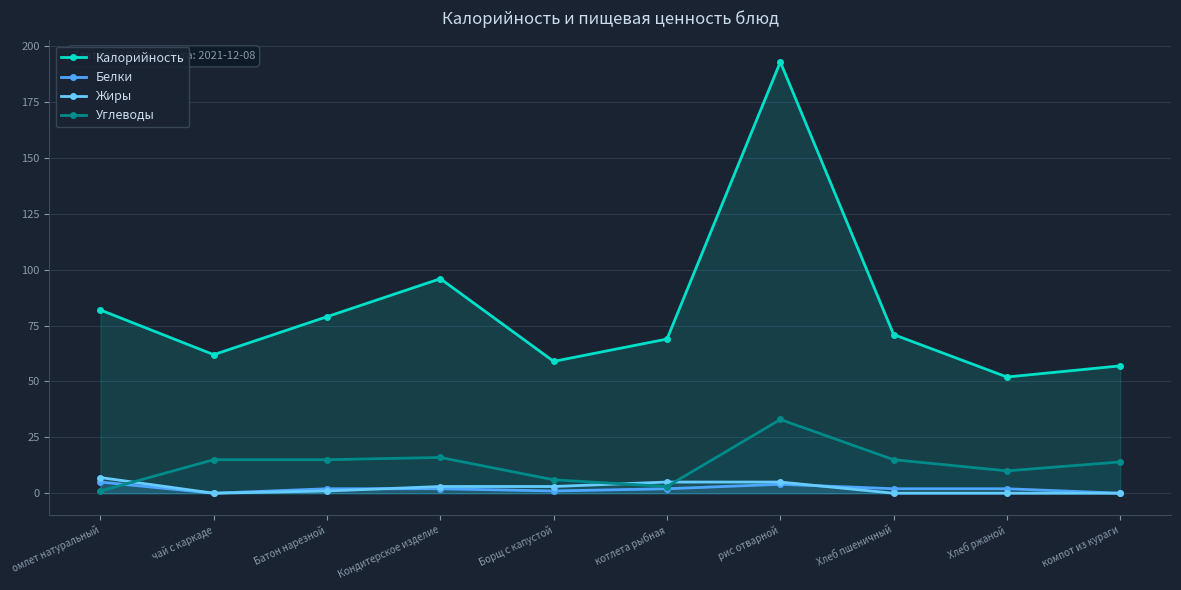

What is the label of the 7th point from the right?

Кондитерское изделие